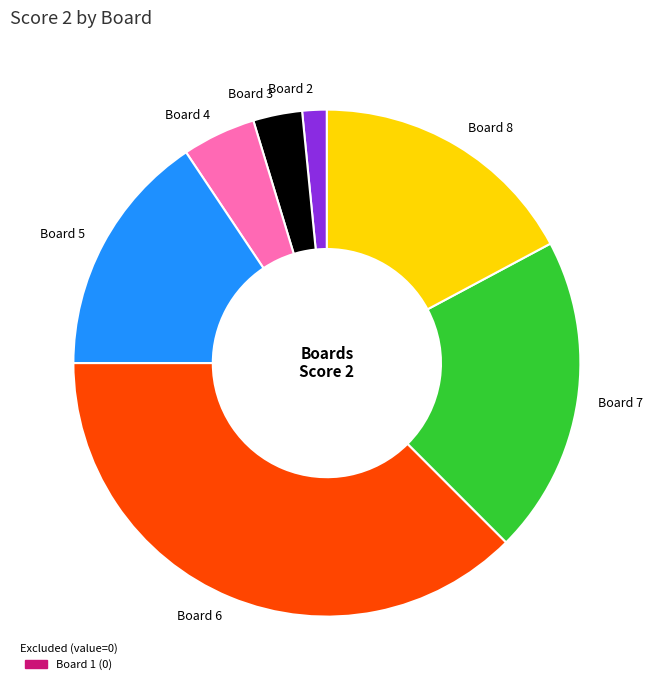

Between Board 8 and Board 3, which is larger?

Board 8